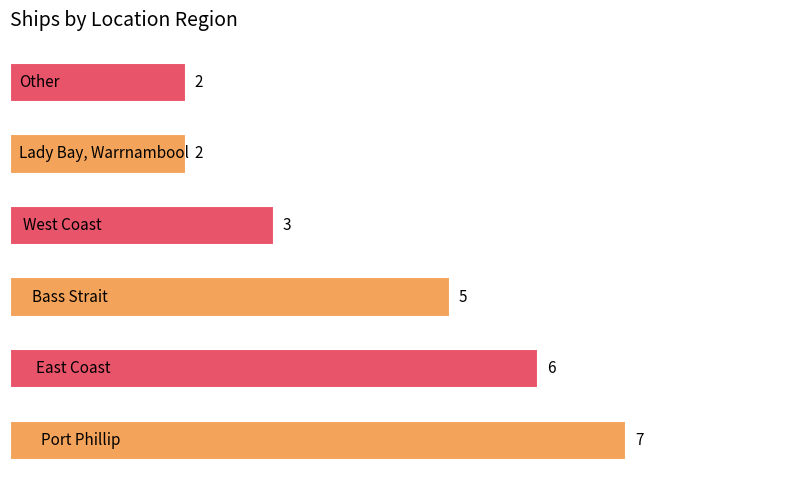

Are the bars grouped side by side (vs. stacked)?

No